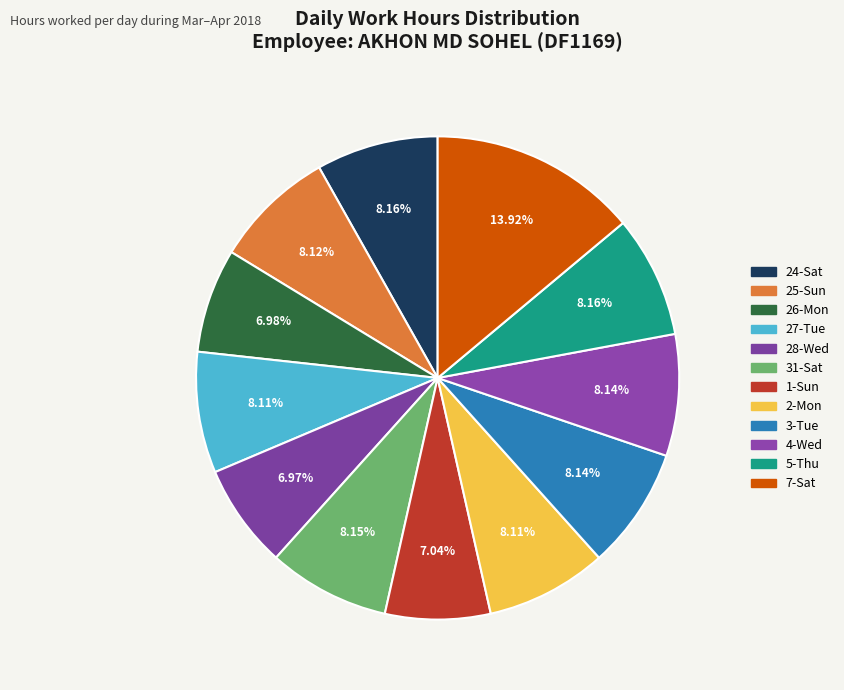

How many segments does this pie chart have?

12